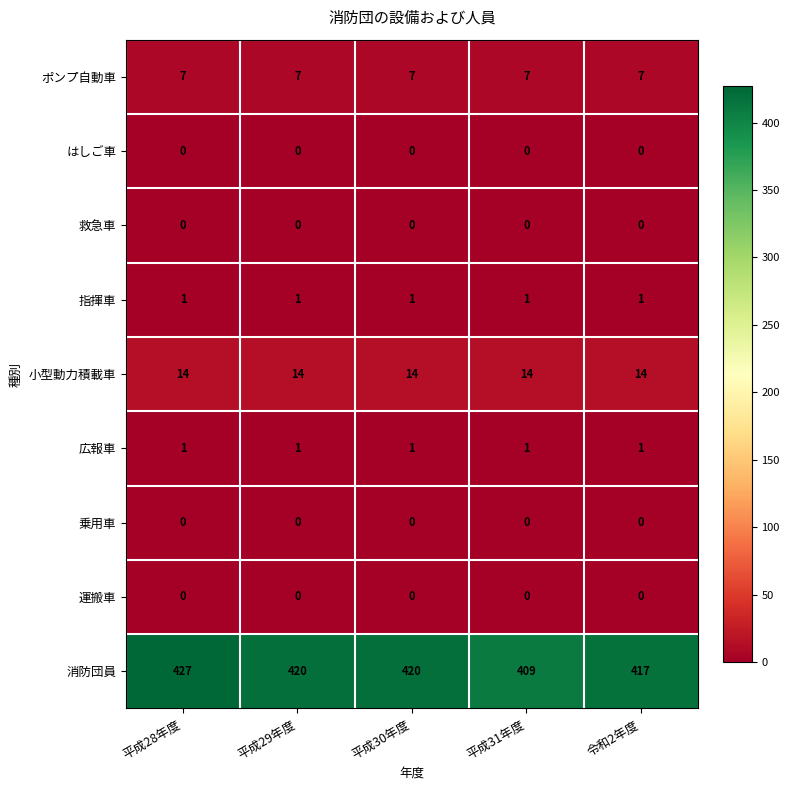

Which label corresponds to the largest value in the chart?

平成28年度